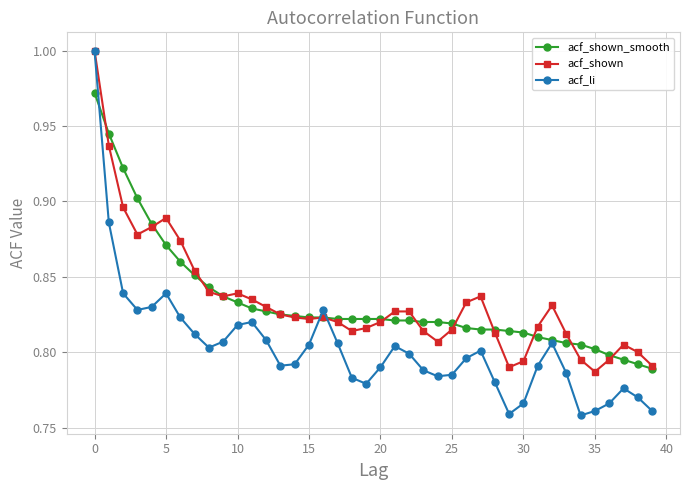

At how many categories does at least one series exceed 0?

40